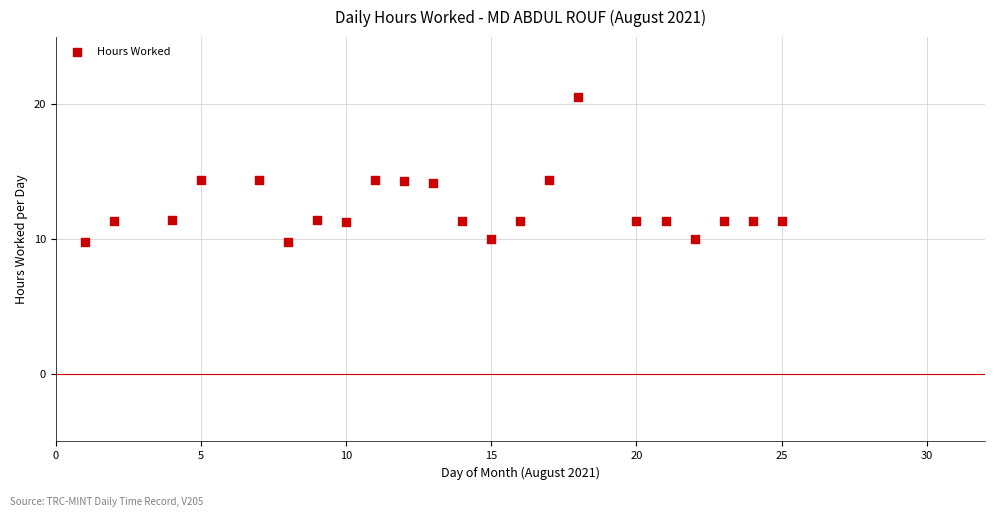

What is the range of X values (max minus min)?

24.0